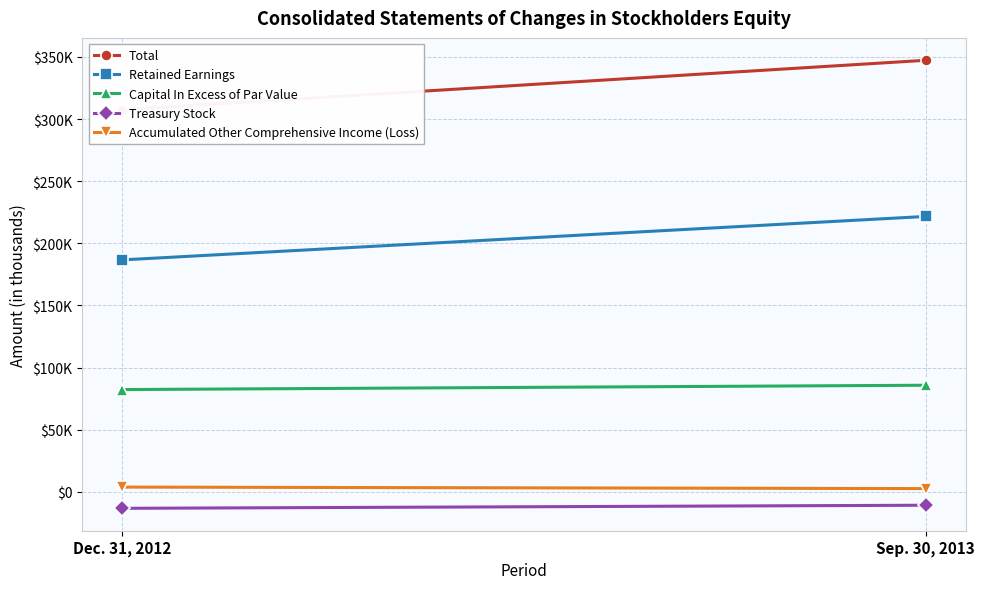

The value of Treasury Stock at Dec. 31, 2012 is -13205. True or false?

True